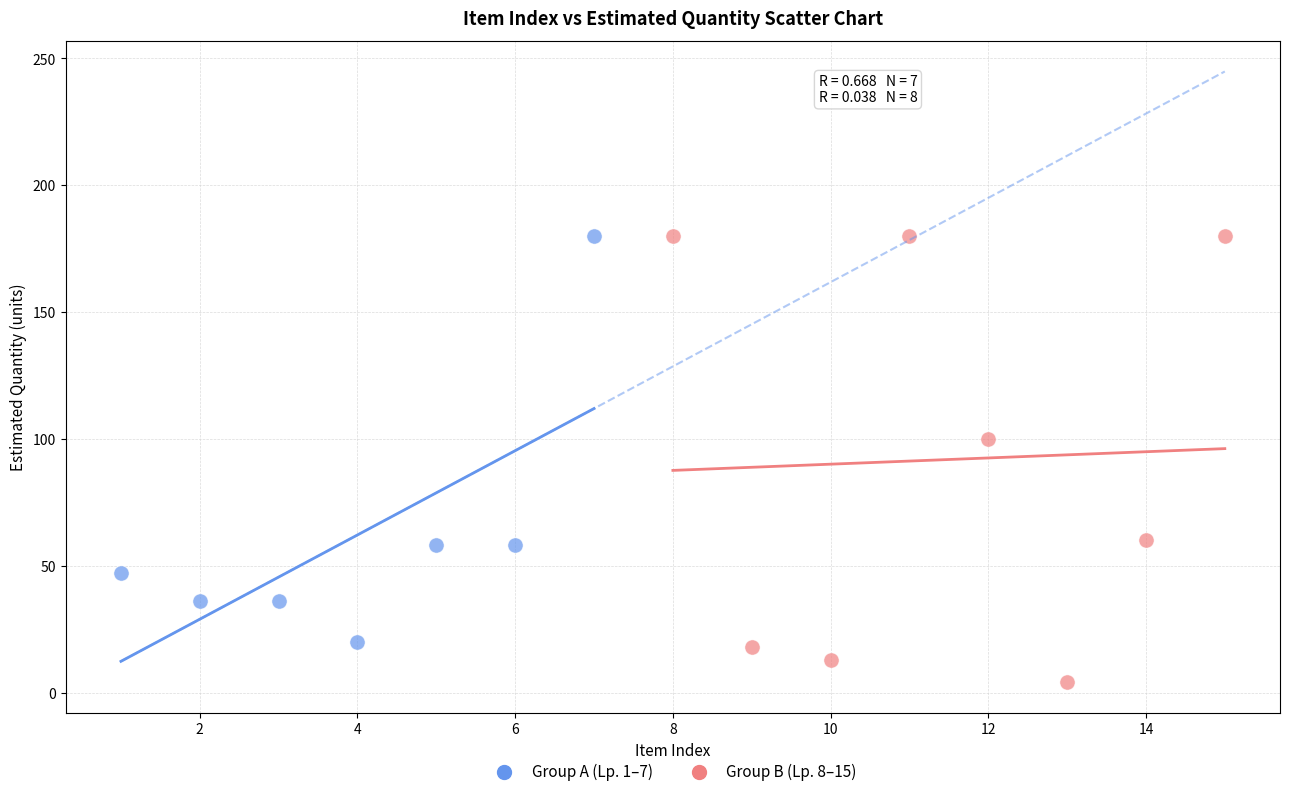

Which series has the widest spread of Y values?

Group B (Lp. 8–15)